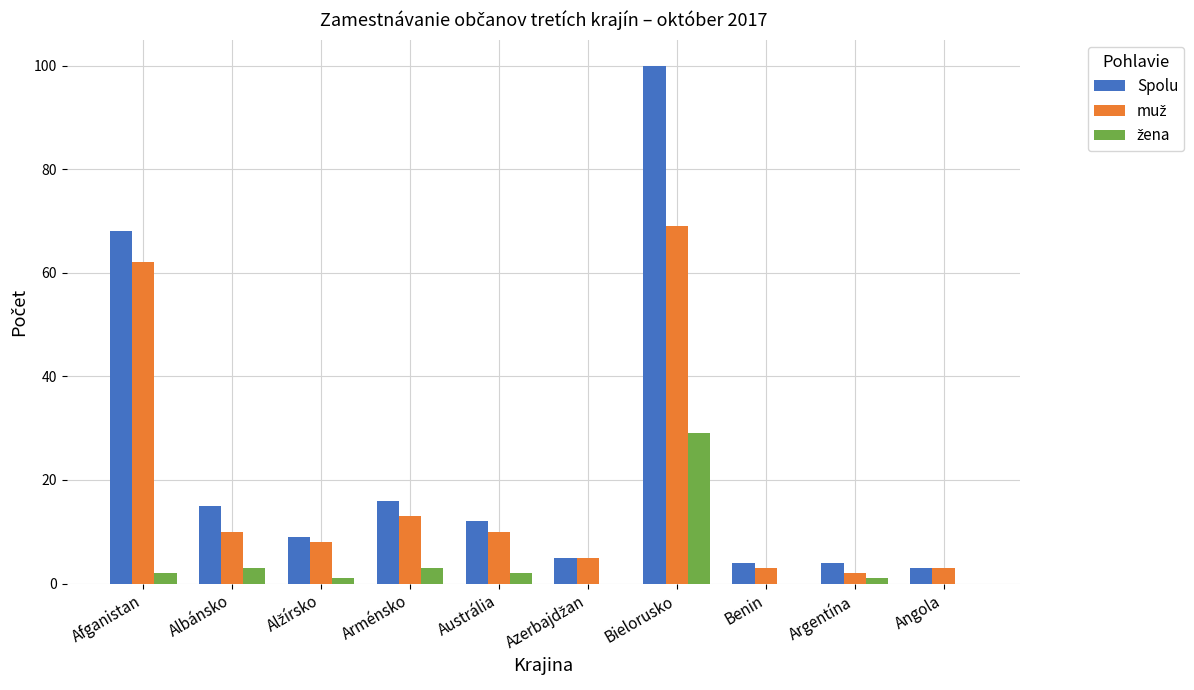

What is the highest value of the Spolu series?

100